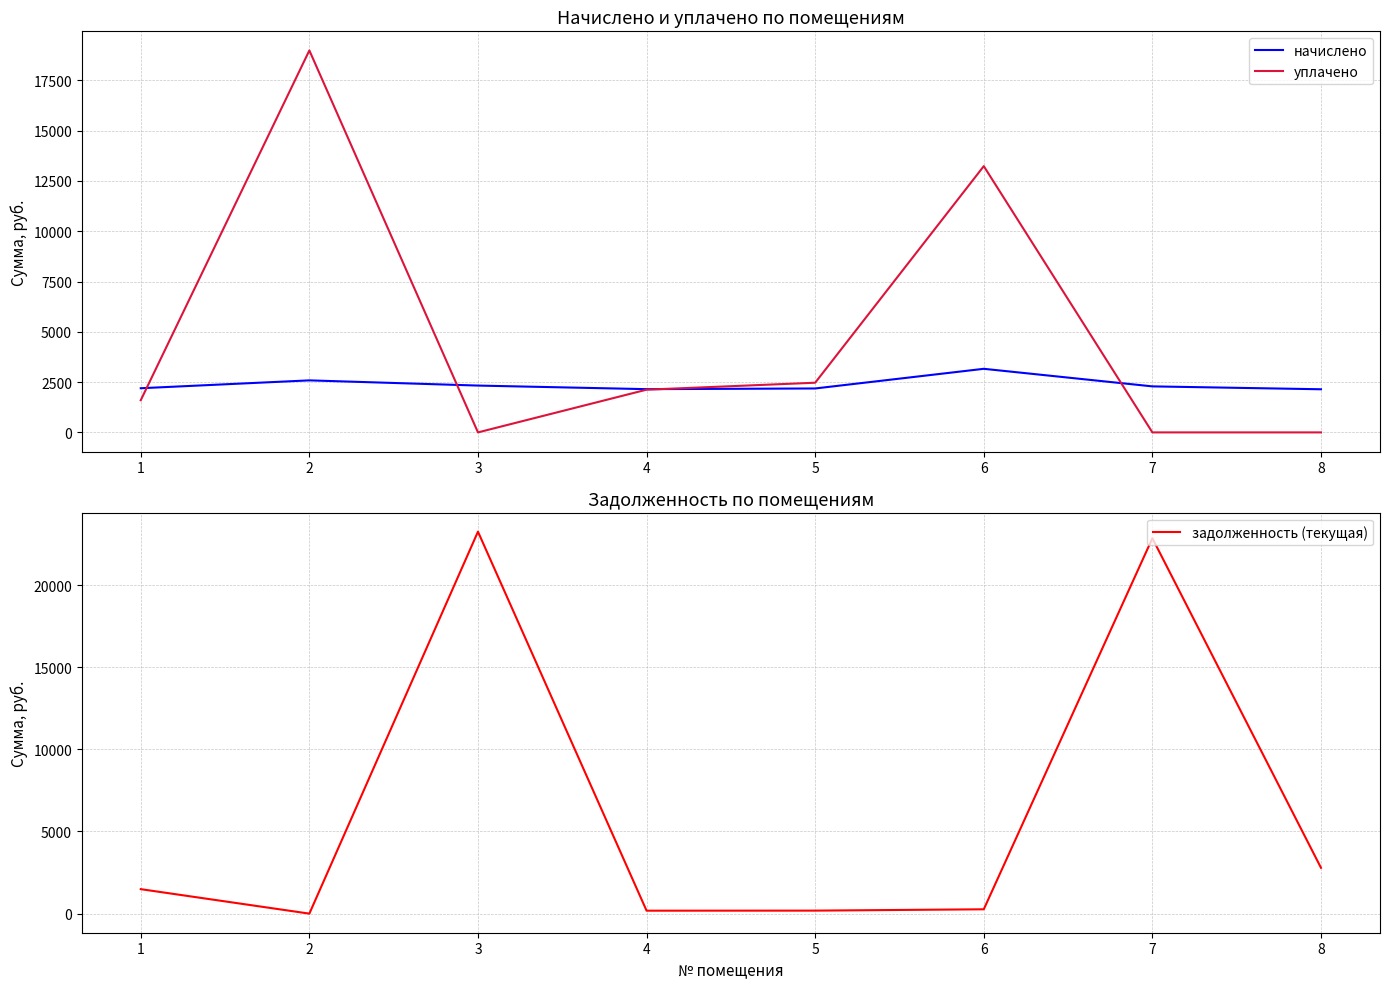

Which series has the largest range (max minus min)?

задолженность (текущая)